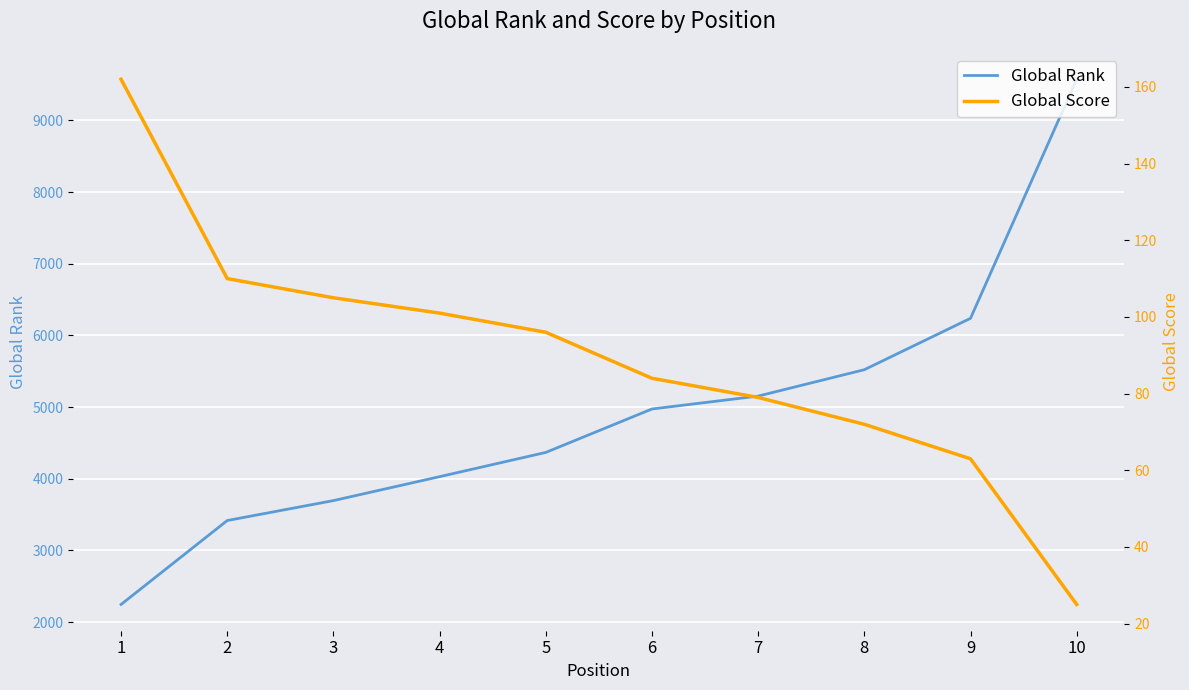

What is the value of the Global Score point at the 4th from the left?

101